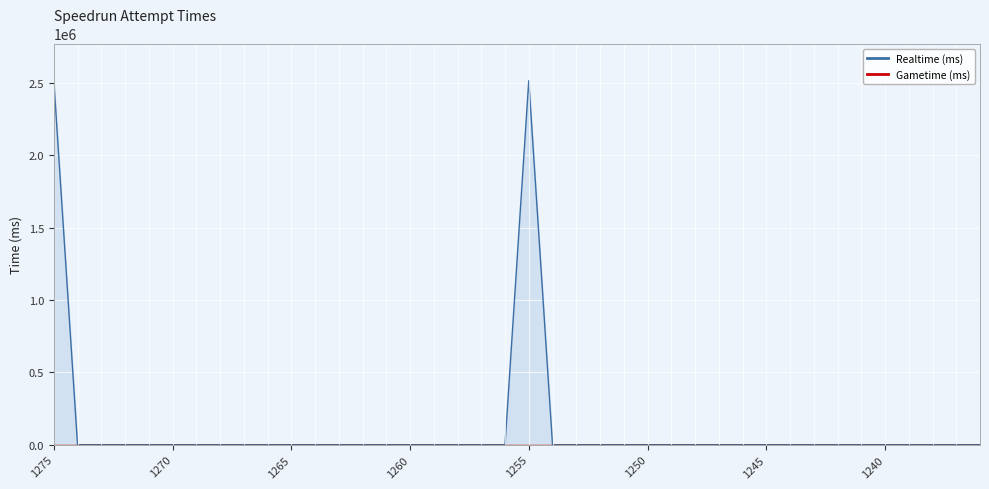

List the labels in order of value, smallest first.

1274, 1273, 1272, 1271, 1270, 1269, 1268, 1267, 1266, 1265, 1264, 1263, 1262, 1261, 1260, 1259, 1258, 1257, 1256, 1254, 1253, 1252, 1251, 1250, 1249, 1248, 1247, 1246, 1245, 1244, 1243, 1242, 1241, 1240, 1239, 1238, 1237, 1236, 1255, 1275